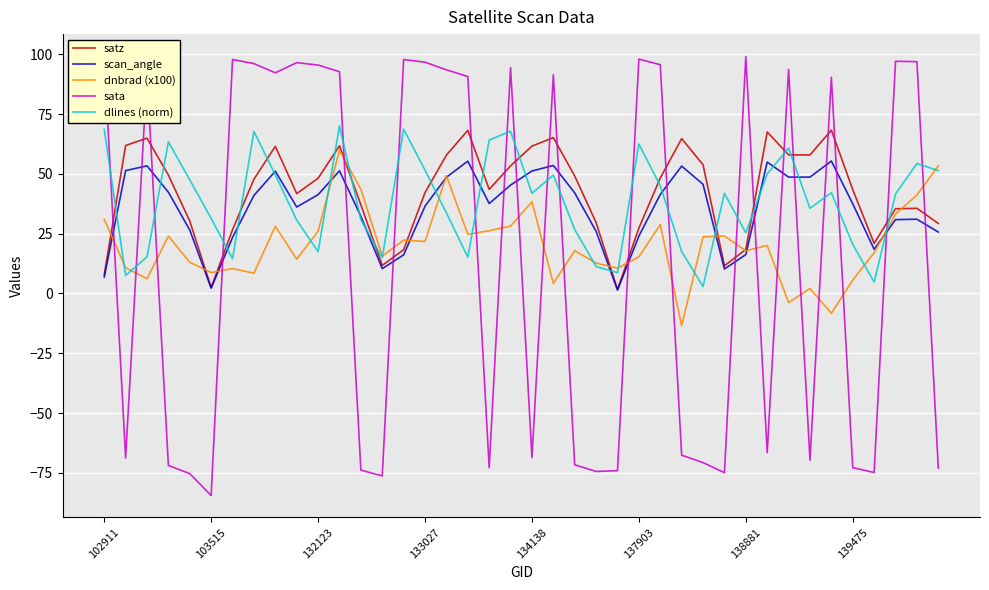

What is the difference between the maximum and minimum values in the scan_angle series?

53.9